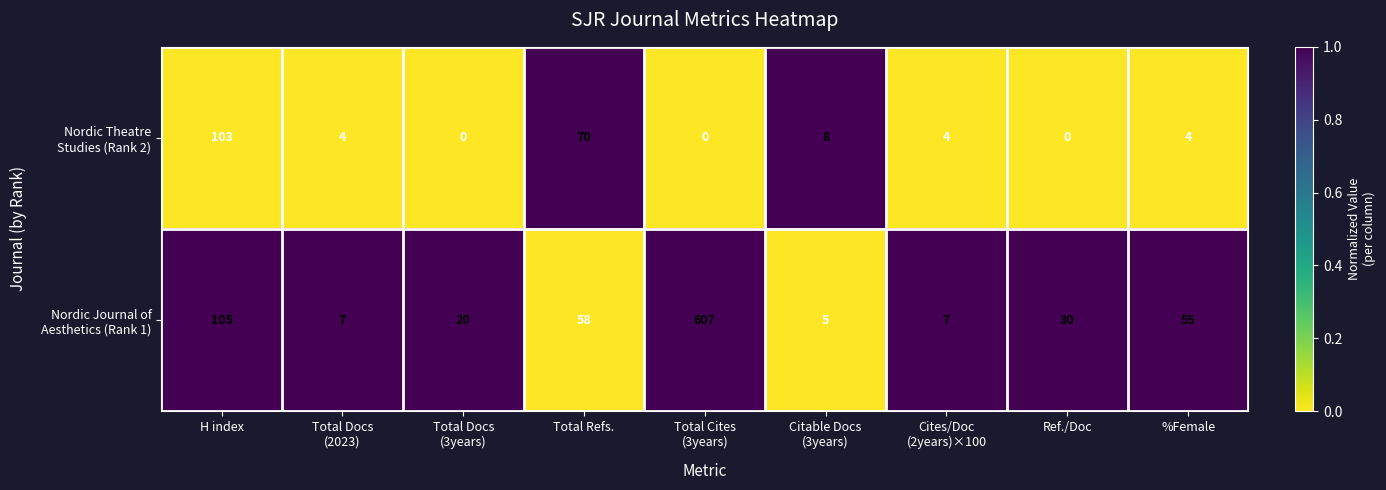

What is the total value across all series at H index?

208